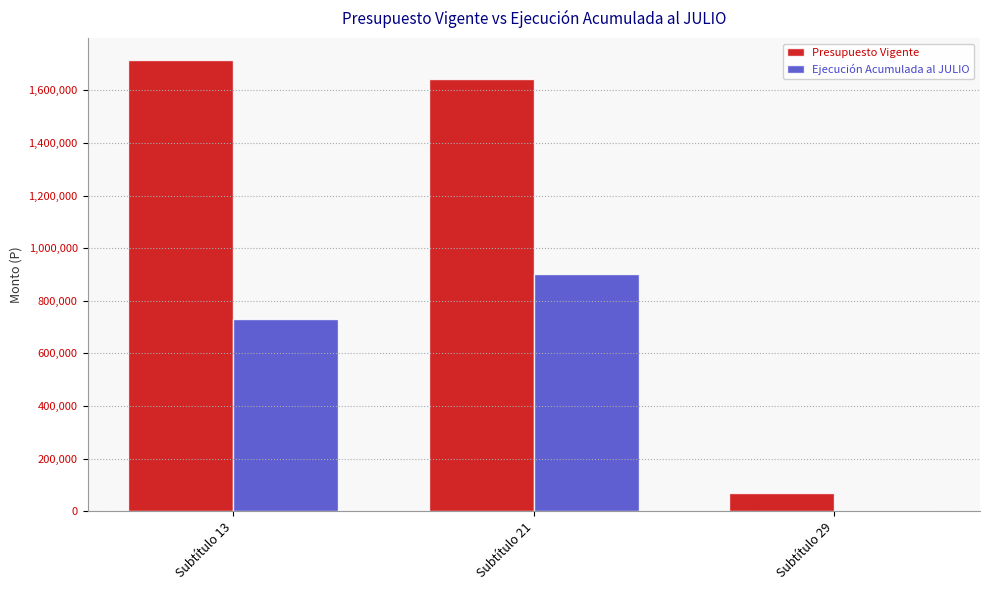

What are all the series names shown in the legend?

Presupuesto Vigente, Ejecución Acumulada al JULIO